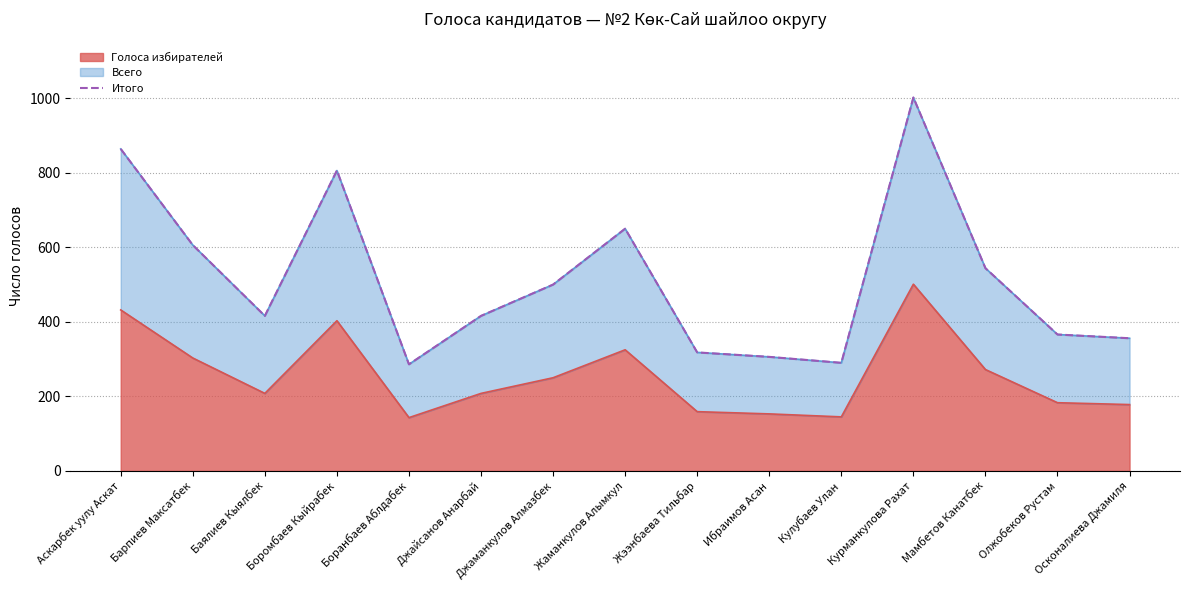

The value of Голоса избирателей at Аскарбек уулу Аскат is 704. True or false?

False